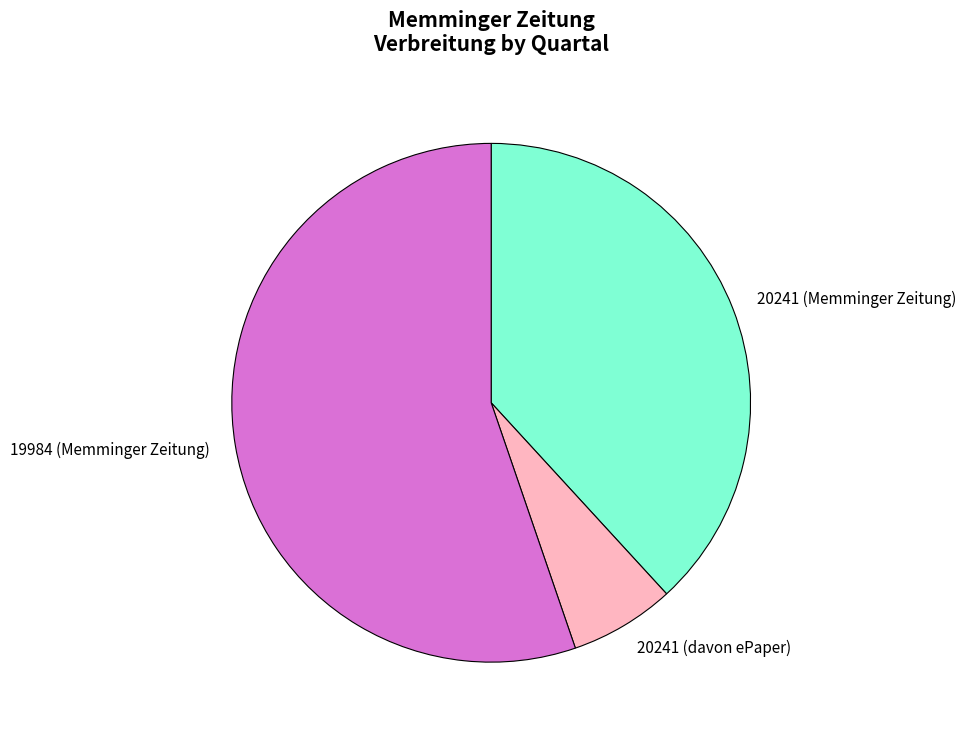

True or false: 20241 (davon ePaper) accounts for 12% of the total.

False